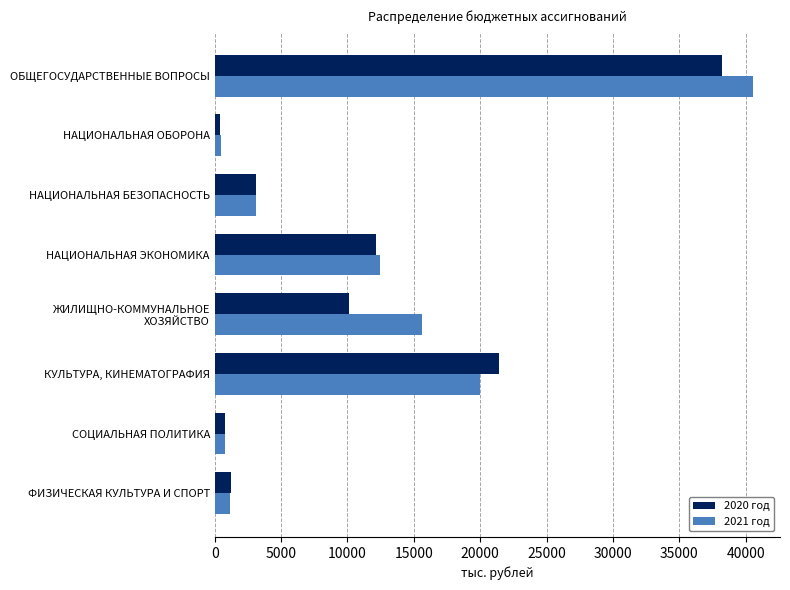

The value of 2021 год at ОБЩЕГОСУДАРСТВЕННЫЕ ВОПРОСЫ is 13355.7. True or false?

False